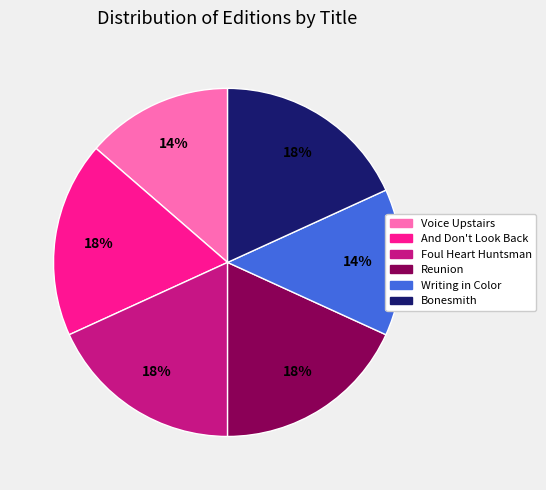

Combined, do Writing in Color and And Don't Look Back account for over 50%?

No